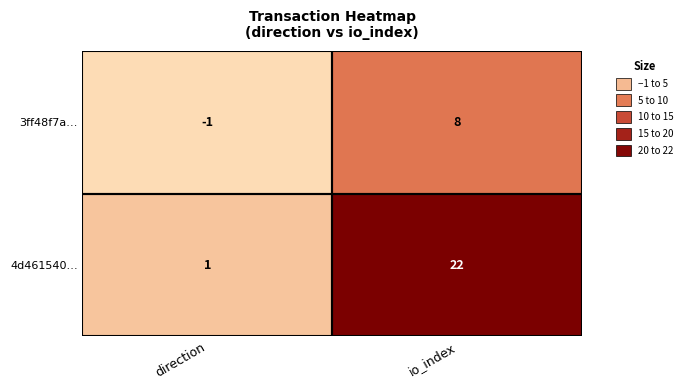

The value of 4d461540… at direction is 2. True or false?

False